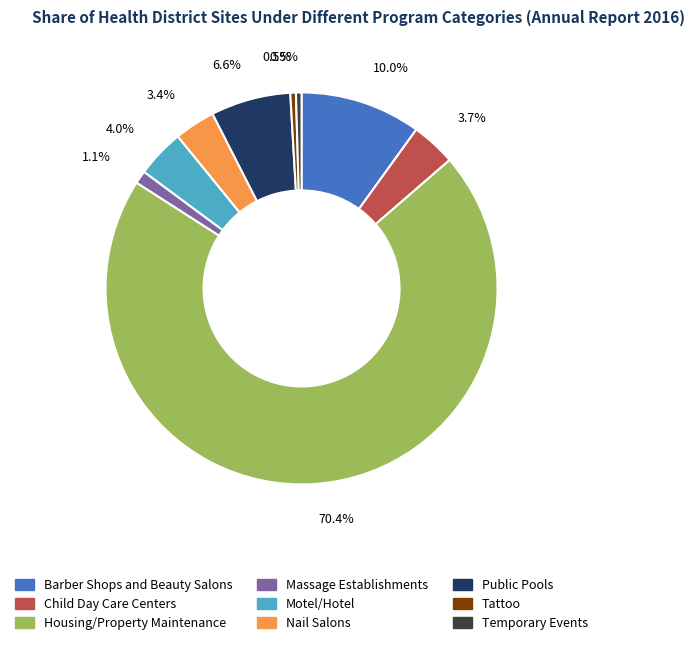

To the nearest percent, what is the average slice percentage?

11%